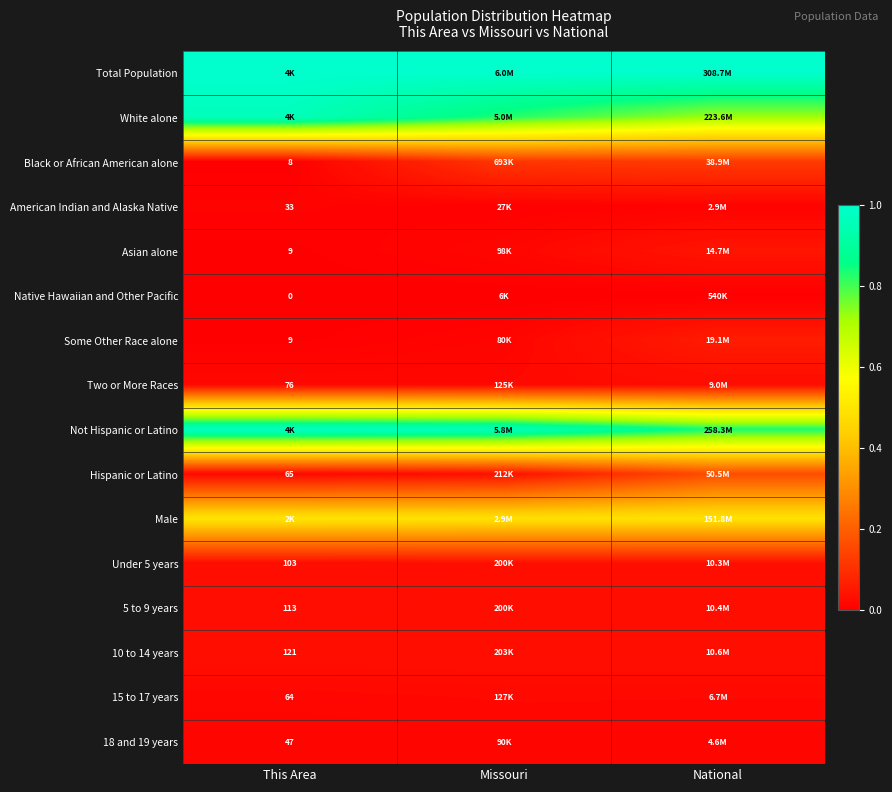

The value of Black or African American alone at National is 0.1. True or false?

False